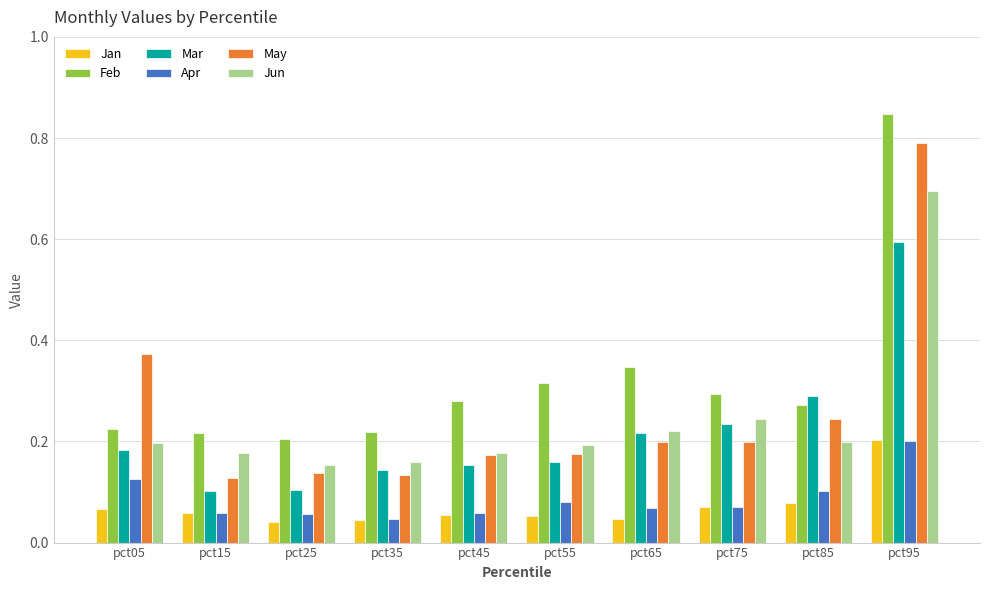

Count the Jun values in the range 0 to 1.

10